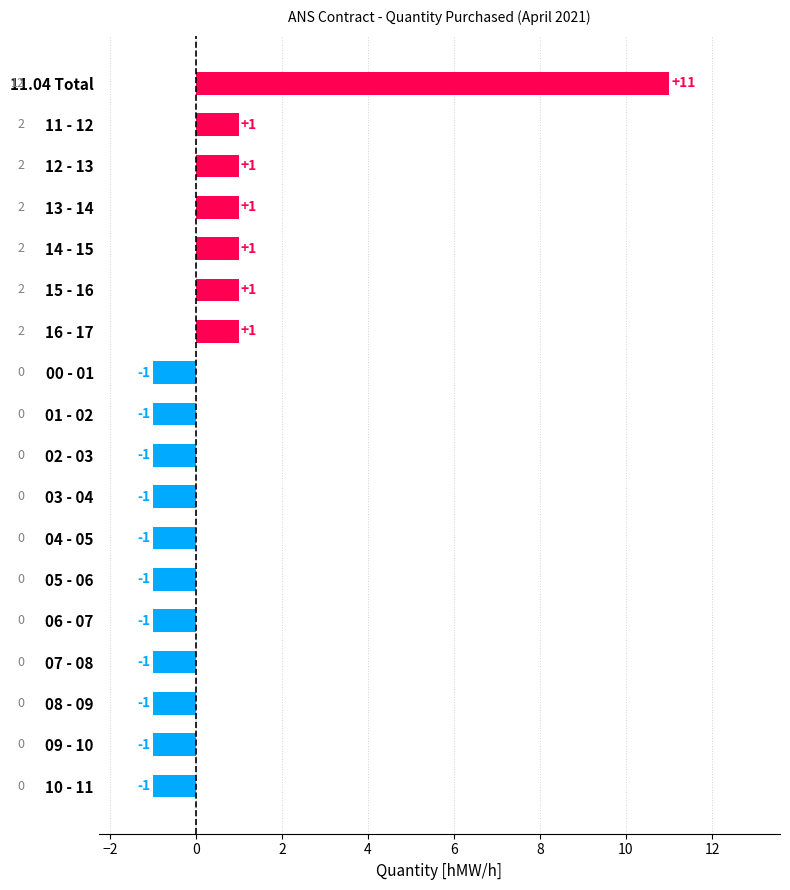

What is the change in value from 12 - 13 to 05 - 06?

-2